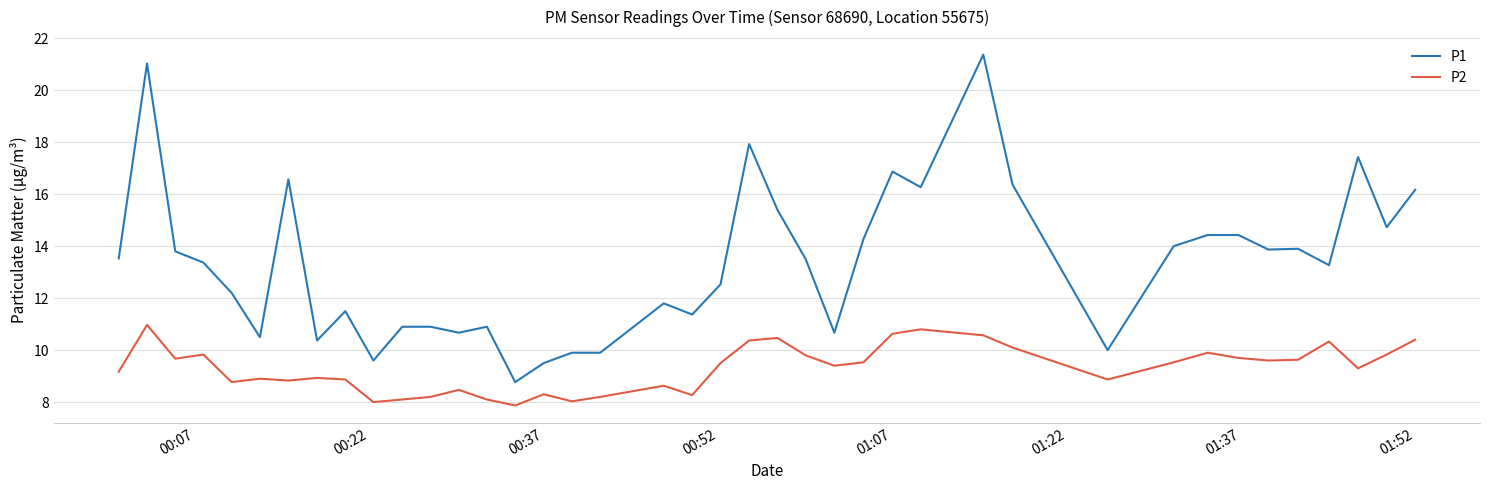

What is the lowest value of the P2 series?

7.9